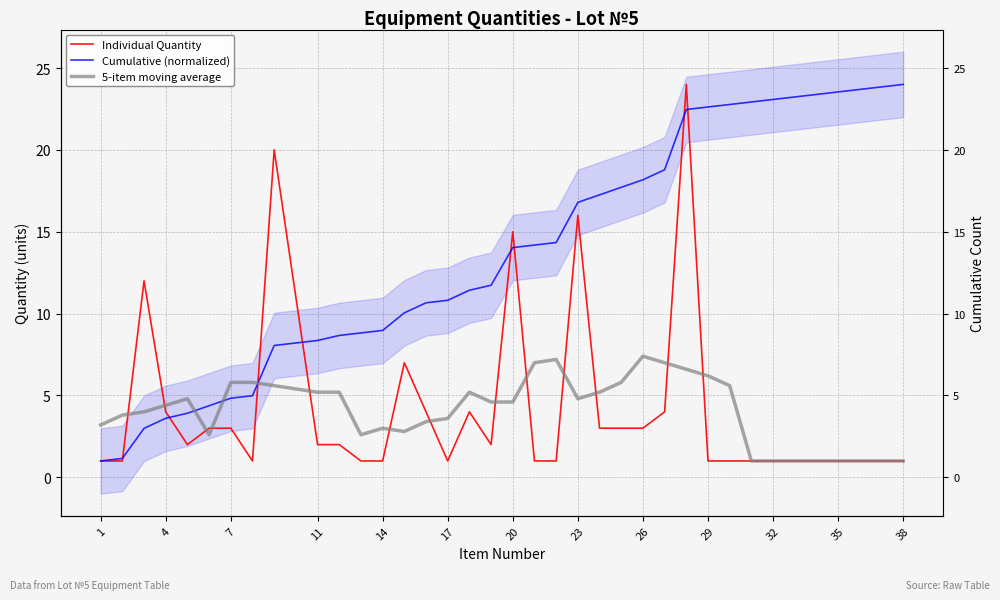

In Individual Quantity, how many points are higher than both neighbors (excluding endpoints)?

7